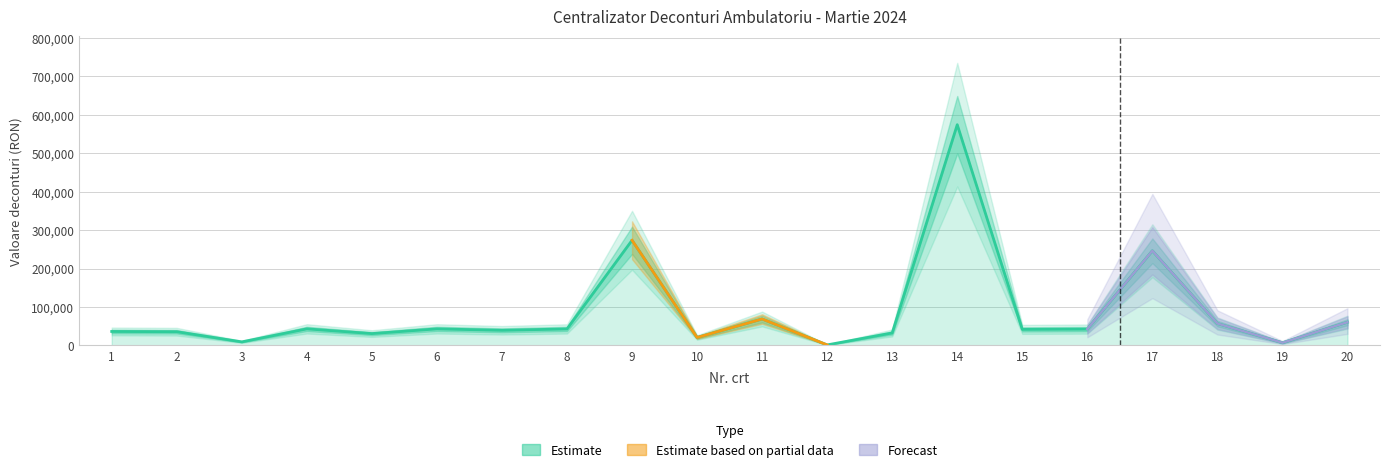

Rank the categories by value from highest to lowest.

14, 9, 17, 11, 20, 18, 4, 6, 8, 16, 15, 7, 1, 2, 13, 5, 10, 3, 19, 12